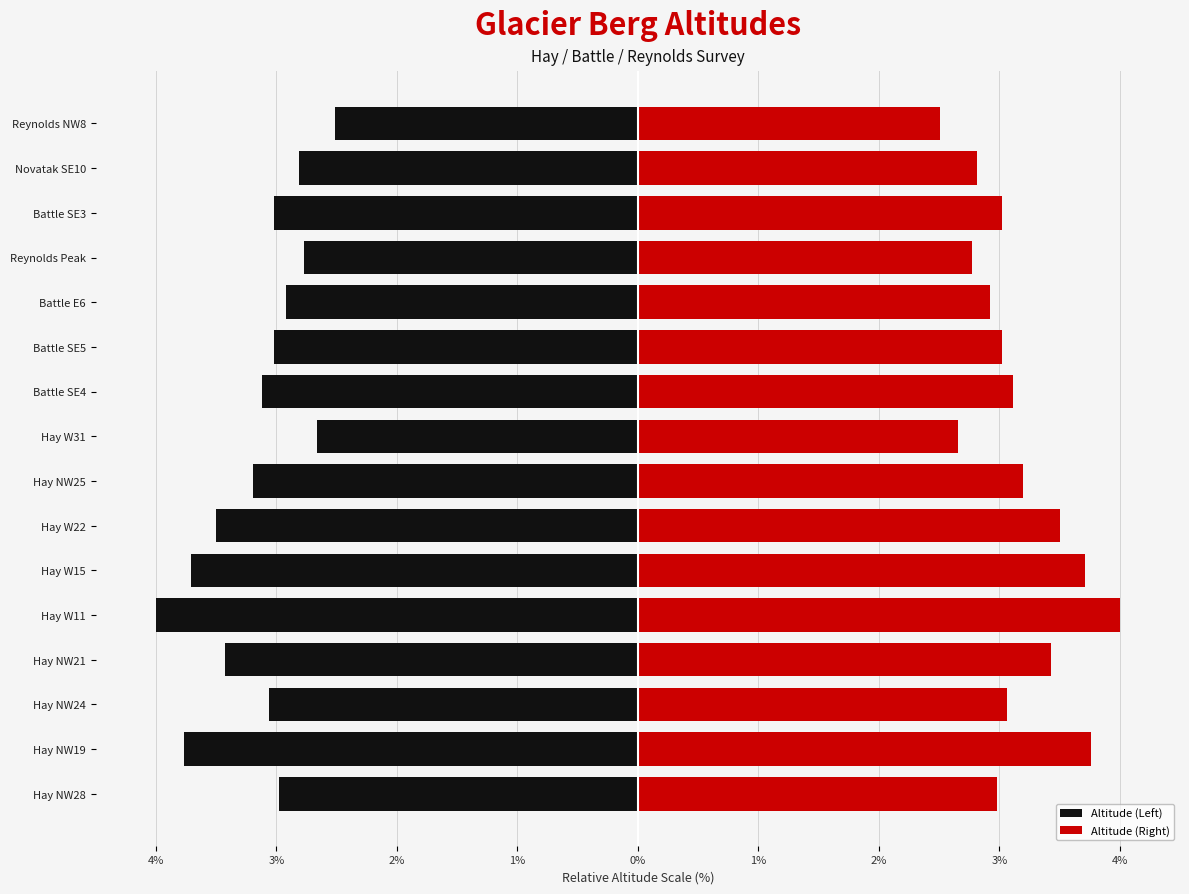

Count the number of categories in the chart.

16